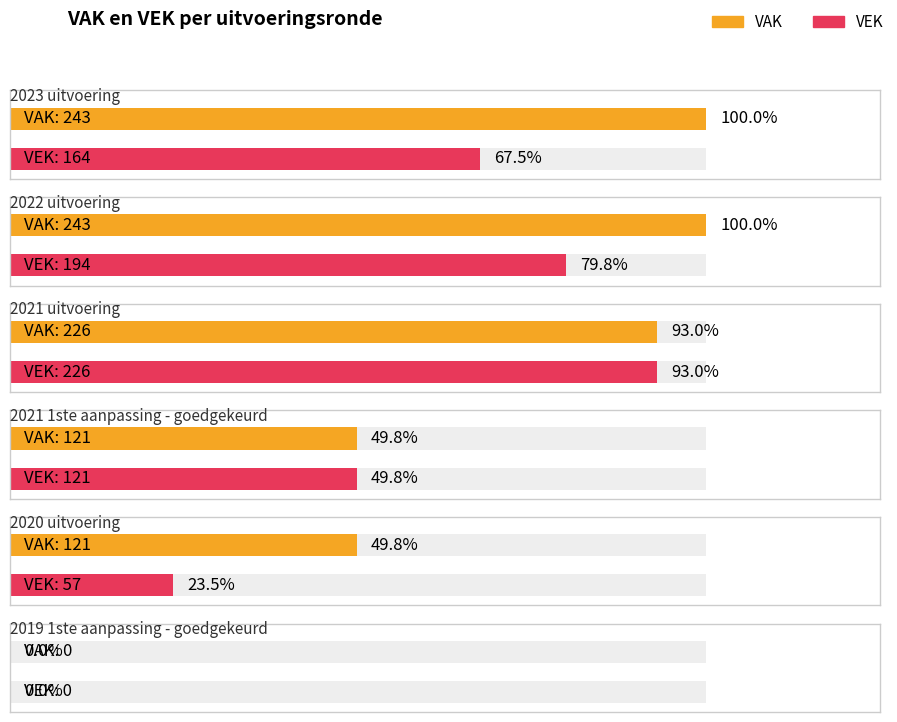

What is the average value of the VEK series?

127